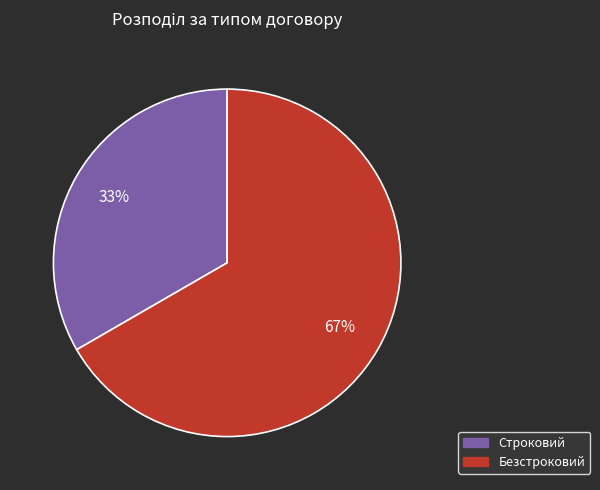

True or false: Безстроковий accounts for 56% of the total.

False